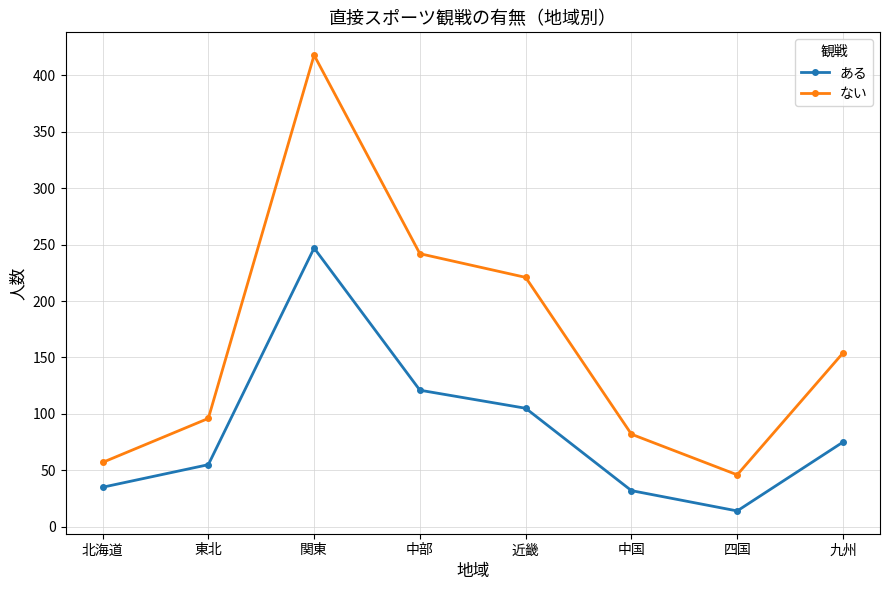

Where does the ある series first go above 75?

関東